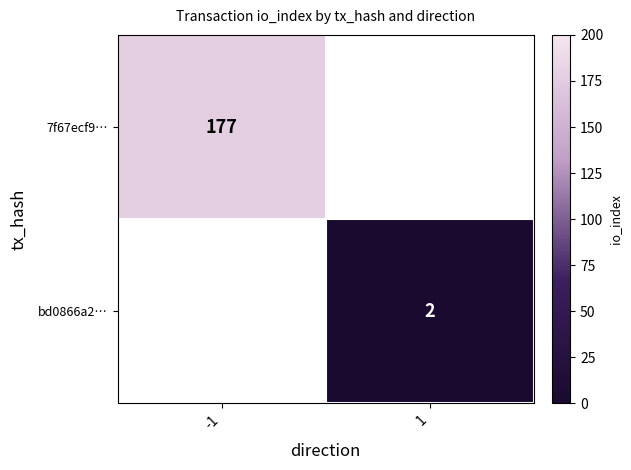

What is the minimum value shown in the chart?

2.0